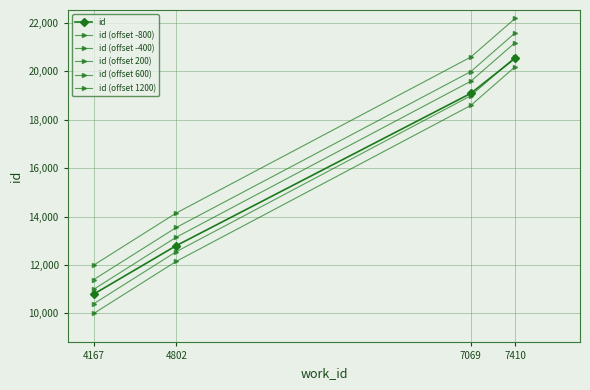

Which series has the widest spread of values?

id (offset -800)